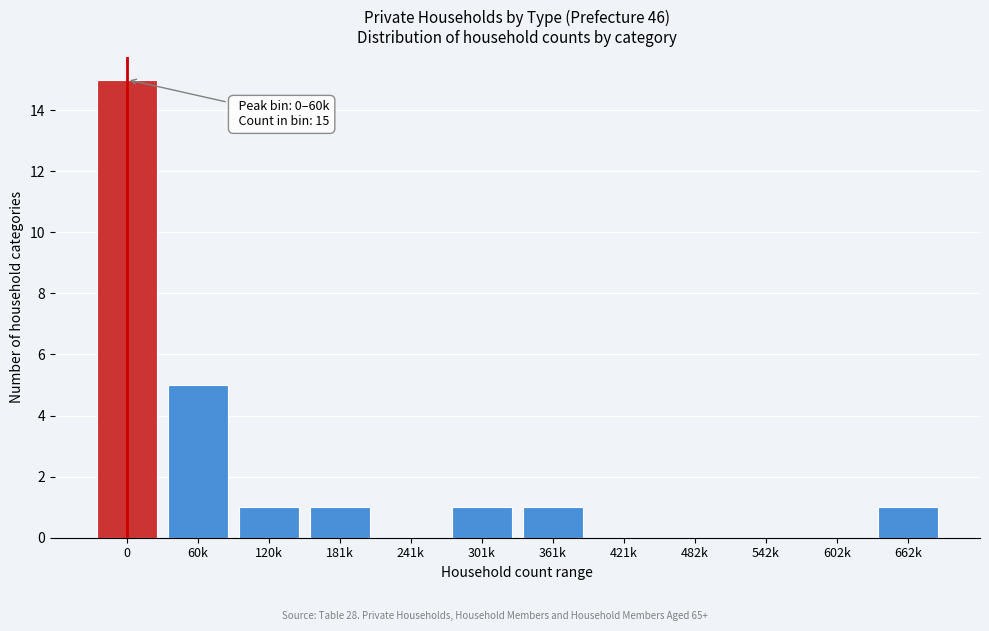

Reading left to right, transcribe all the data shown in this chart.

0=15	60k=5	120k=1	181k=1	241k=0	301k=1	361k=1	421k=0	482k=0	542k=0	602k=0	662k=1